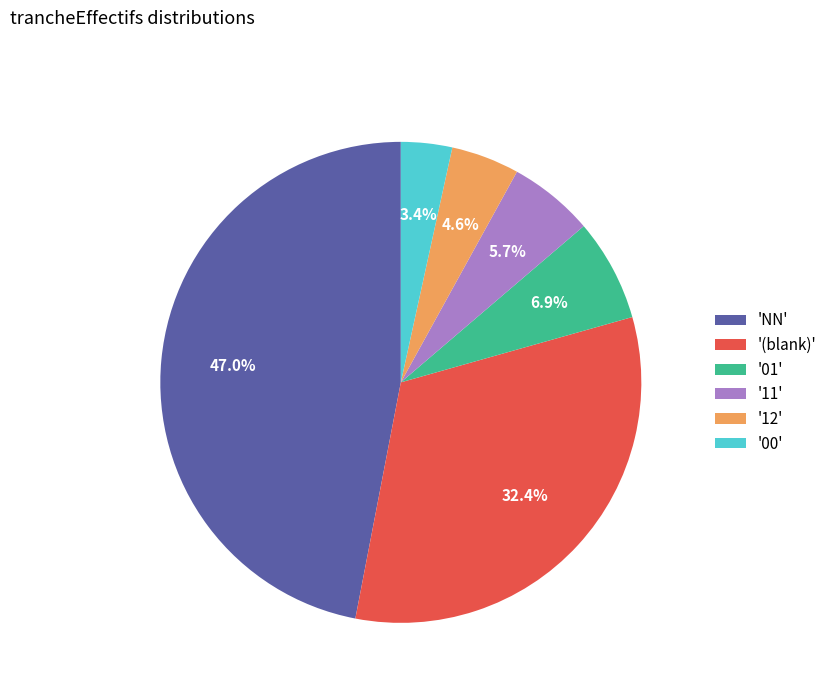

Which category has the smallest portion of the pie?

'00'